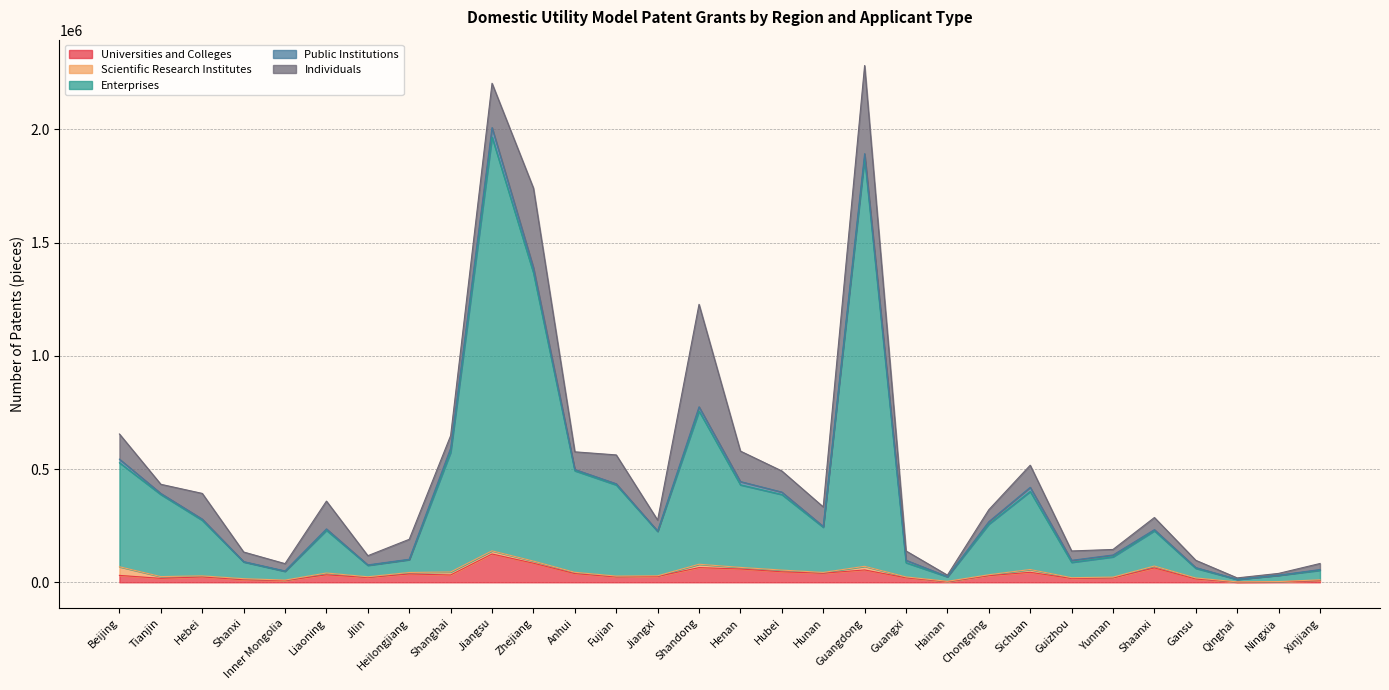

Which series has the largest total across all categories?

Enterprises